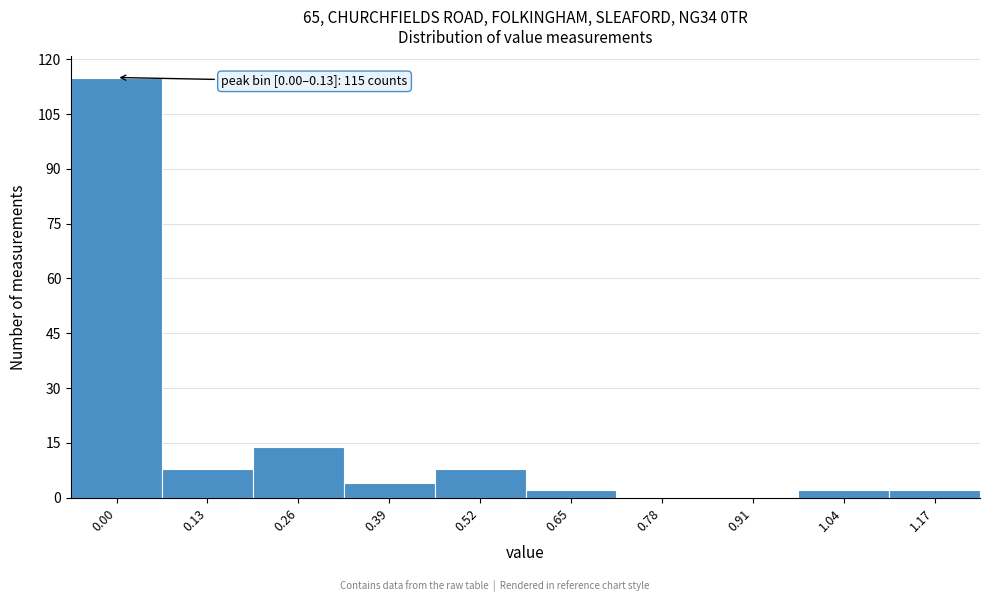

Reading left to right, list all the values displayed in this chart.

0.00=115	0.13=8	0.26=14	0.39=4	0.52=8	0.65=2	0.78=0	0.91=0	1.04=2	1.17=2